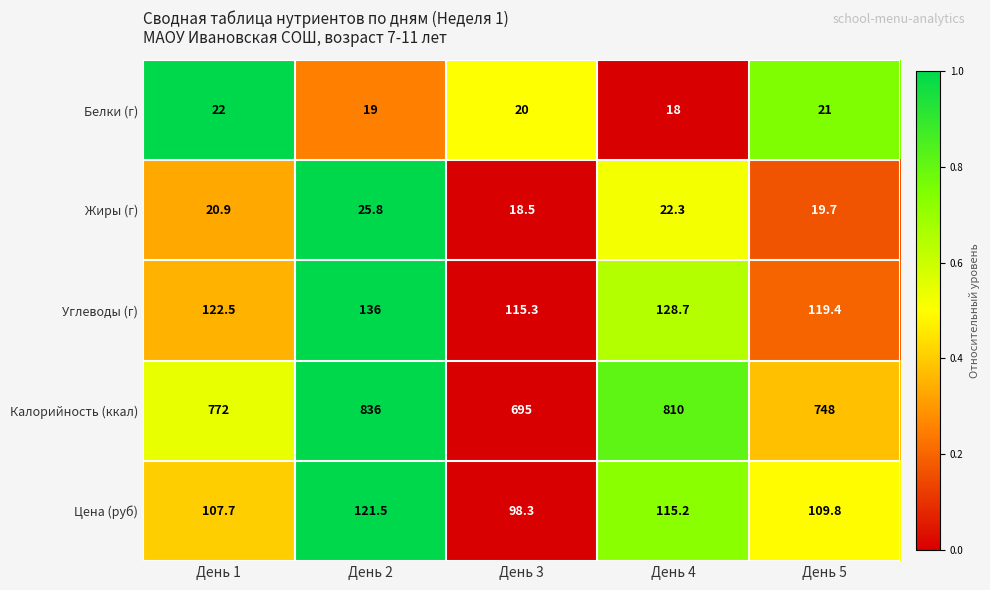

How many data points in Цена (руб) are above 109?

3